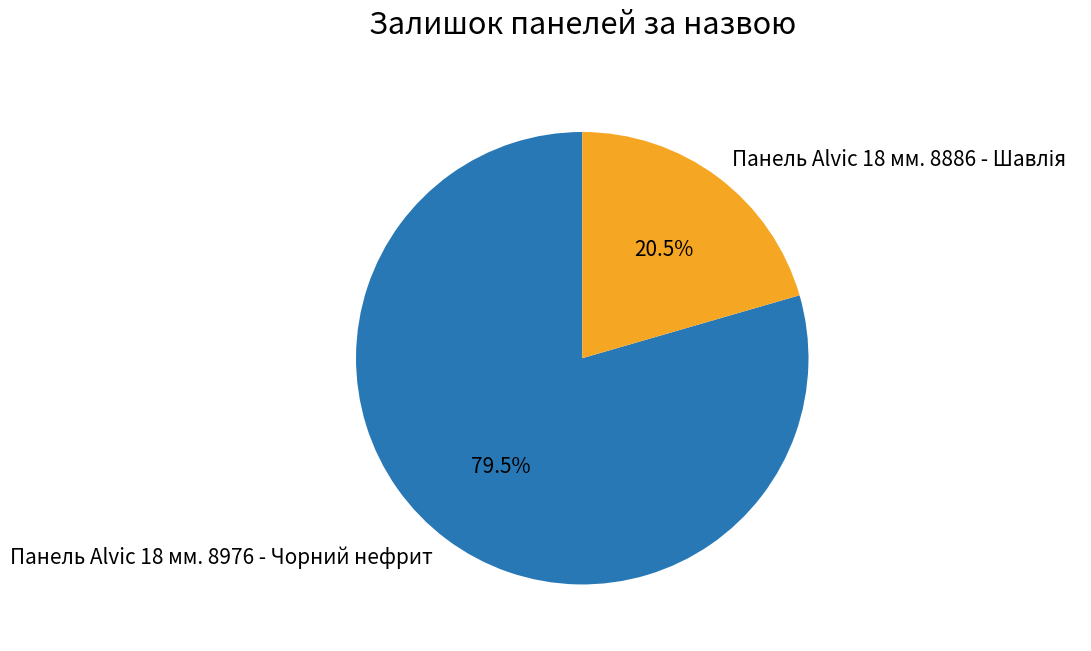

Which slice is the largest?

Панель Alvic 18 мм. 8976 - Чорний нефрит